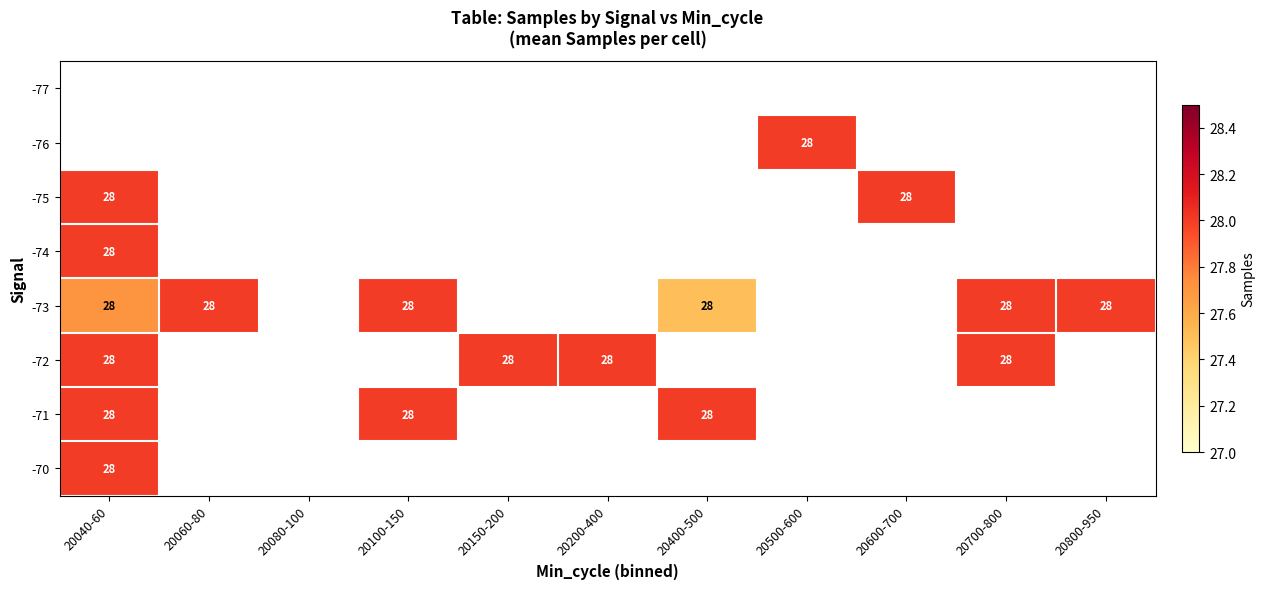

At which category does the chart reach its minimum across all series?

20400-500